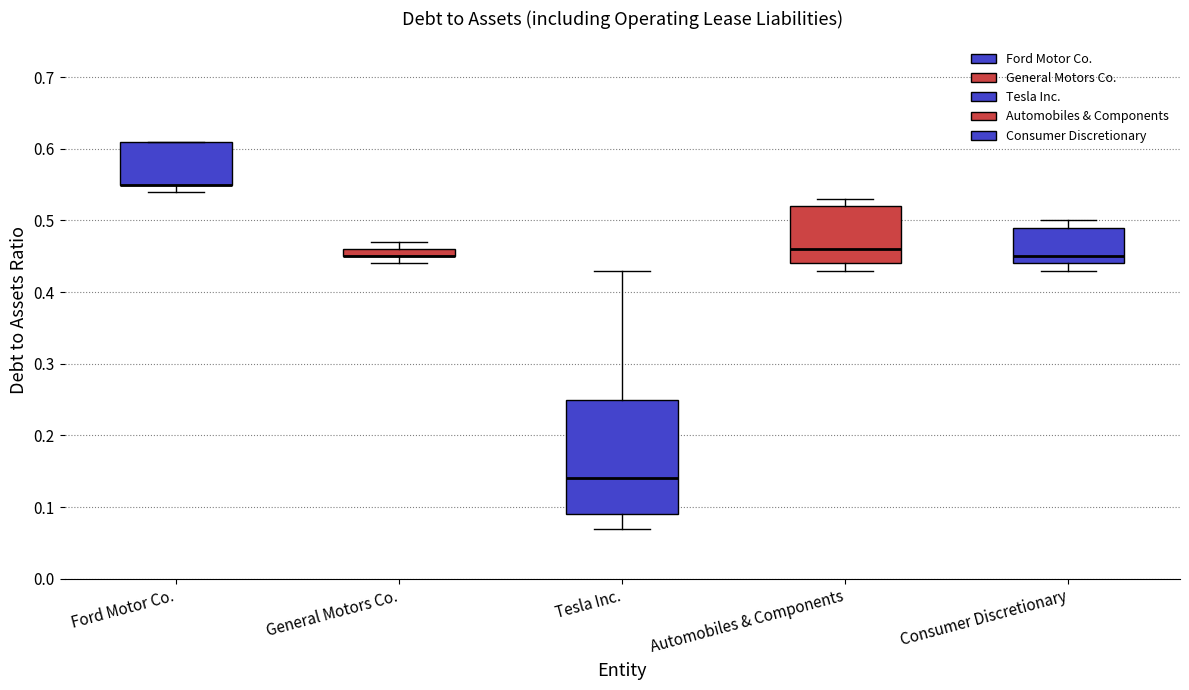

Comparing the boxes themselves (not the whiskers), which one is the tallest?

Tesla Inc.